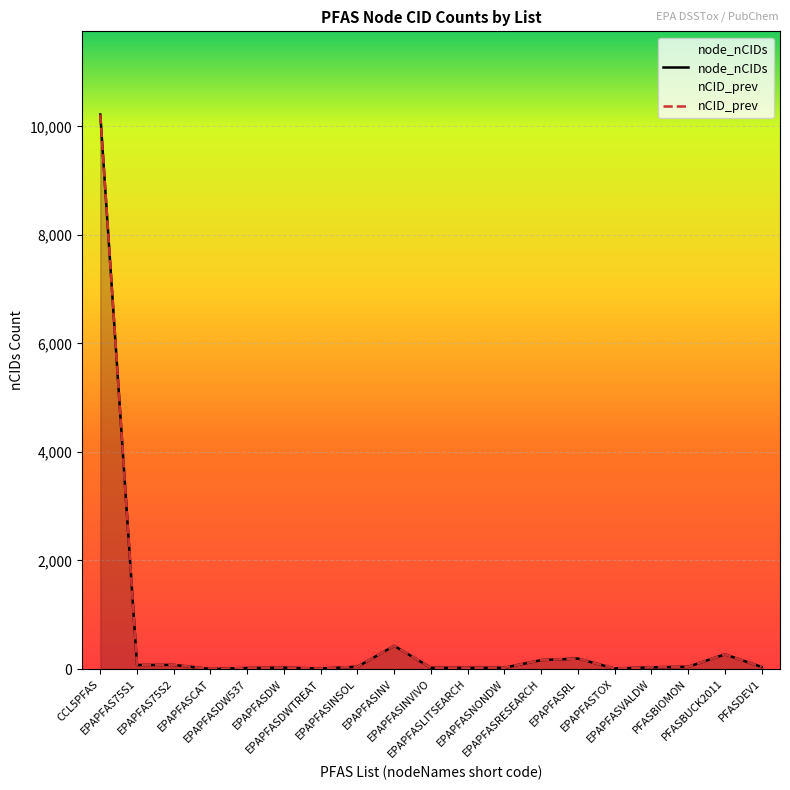

True or false: nCID_prev and node_nCIDs intersect in this chart.

False